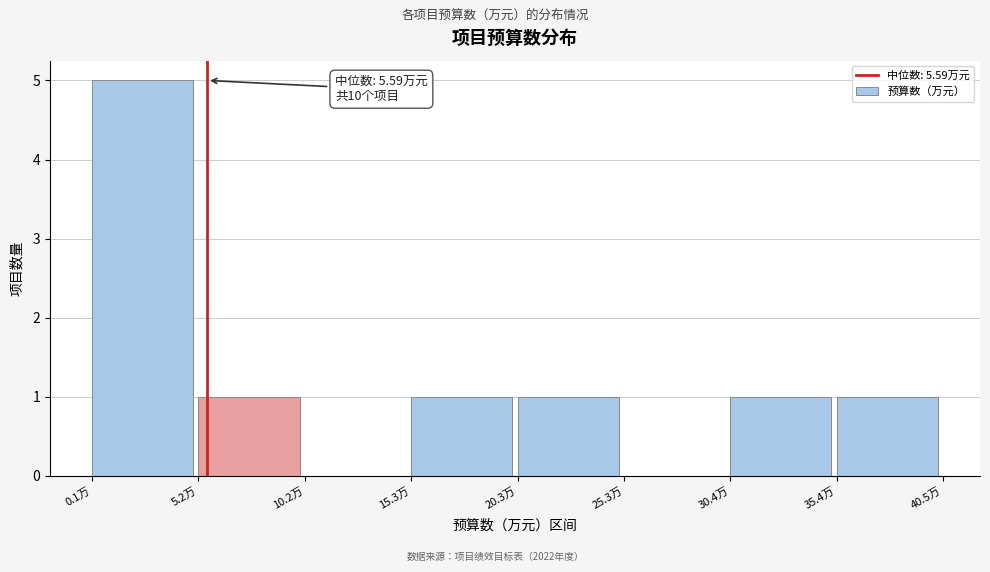

Over which range of the x-axis is the bar tallest?

0 to 5